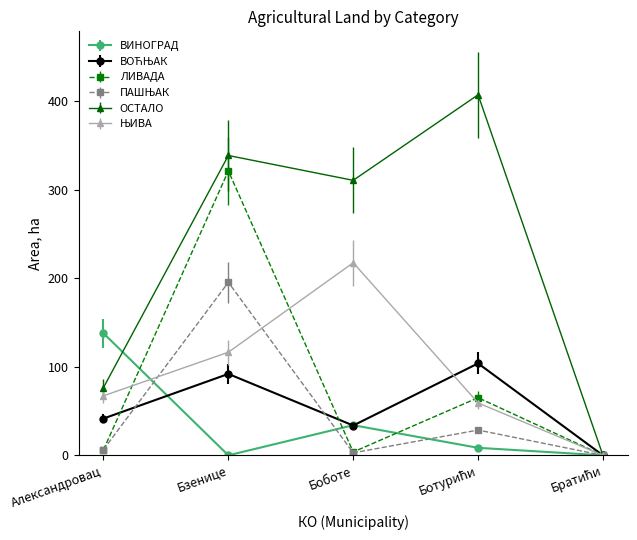

Which series has the widest spread of values?

ОСТАЛО